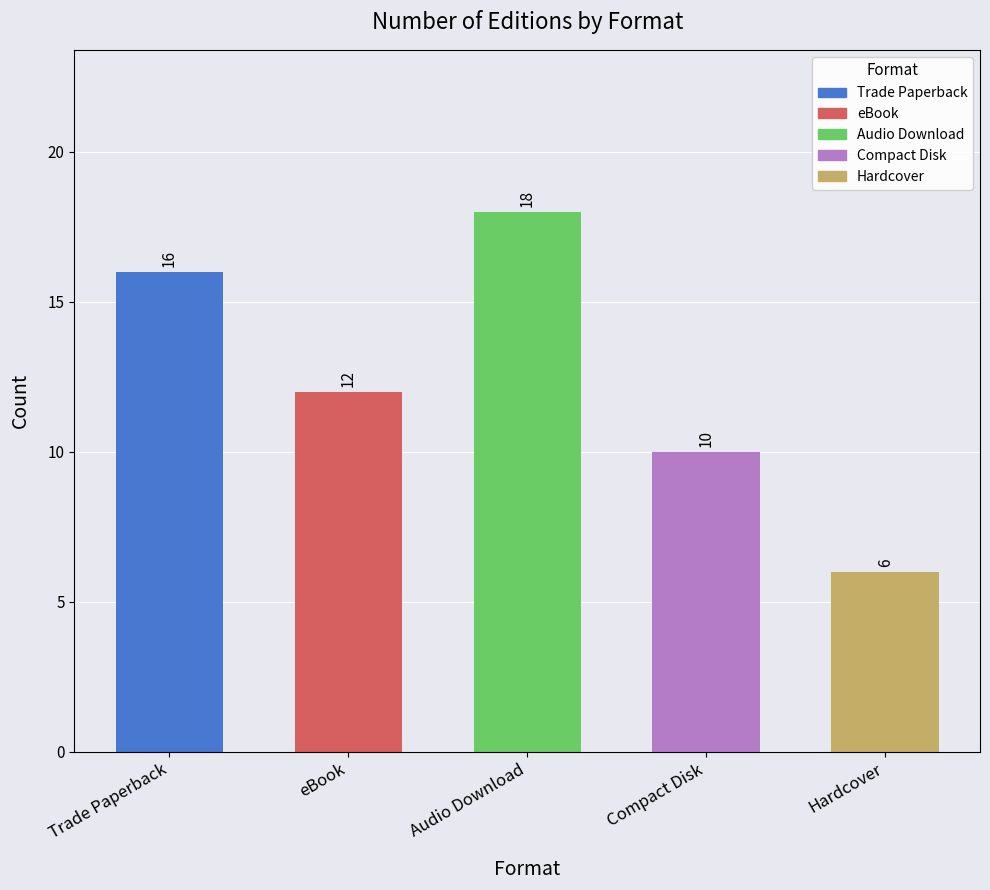

What is the change in value from eBook to Compact Disk?

-2